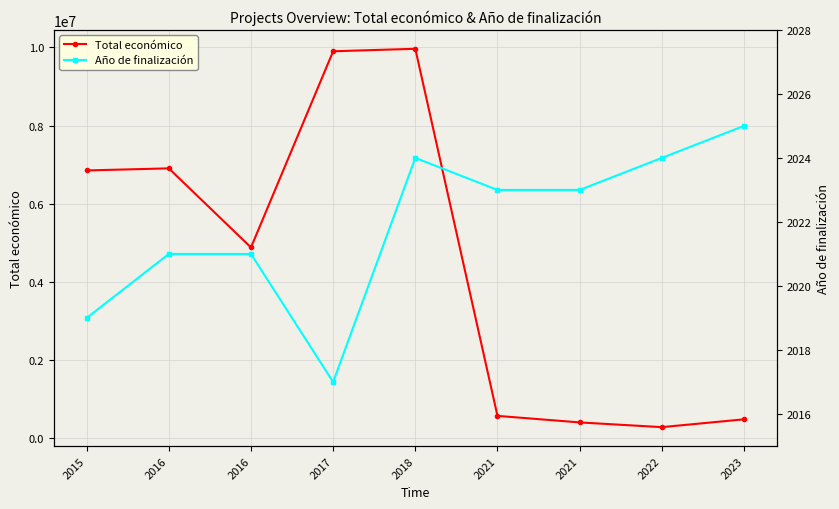

Where is the first local minimum for Año de finalización?

2017